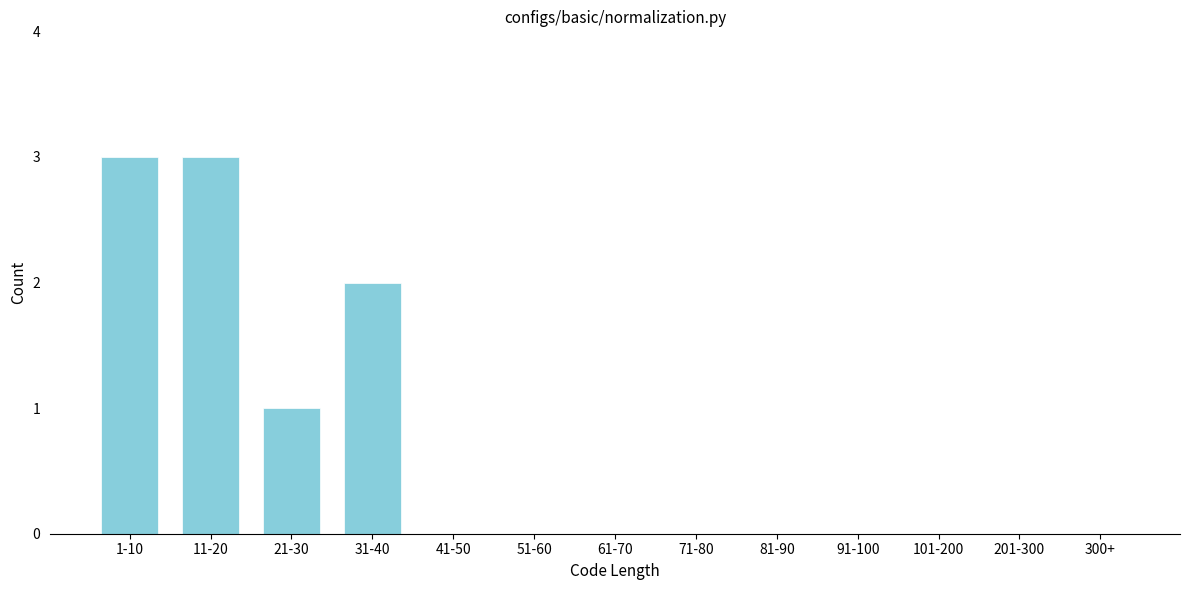

Reading left to right, transcribe all the data shown in this chart.

1-10=3	11-20=3	21-30=1	31-40=2	41-50=0	51-60=0	61-70=0	71-80=0	81-90=0	91-100=0	101-200=0	201-300=0	300+=0